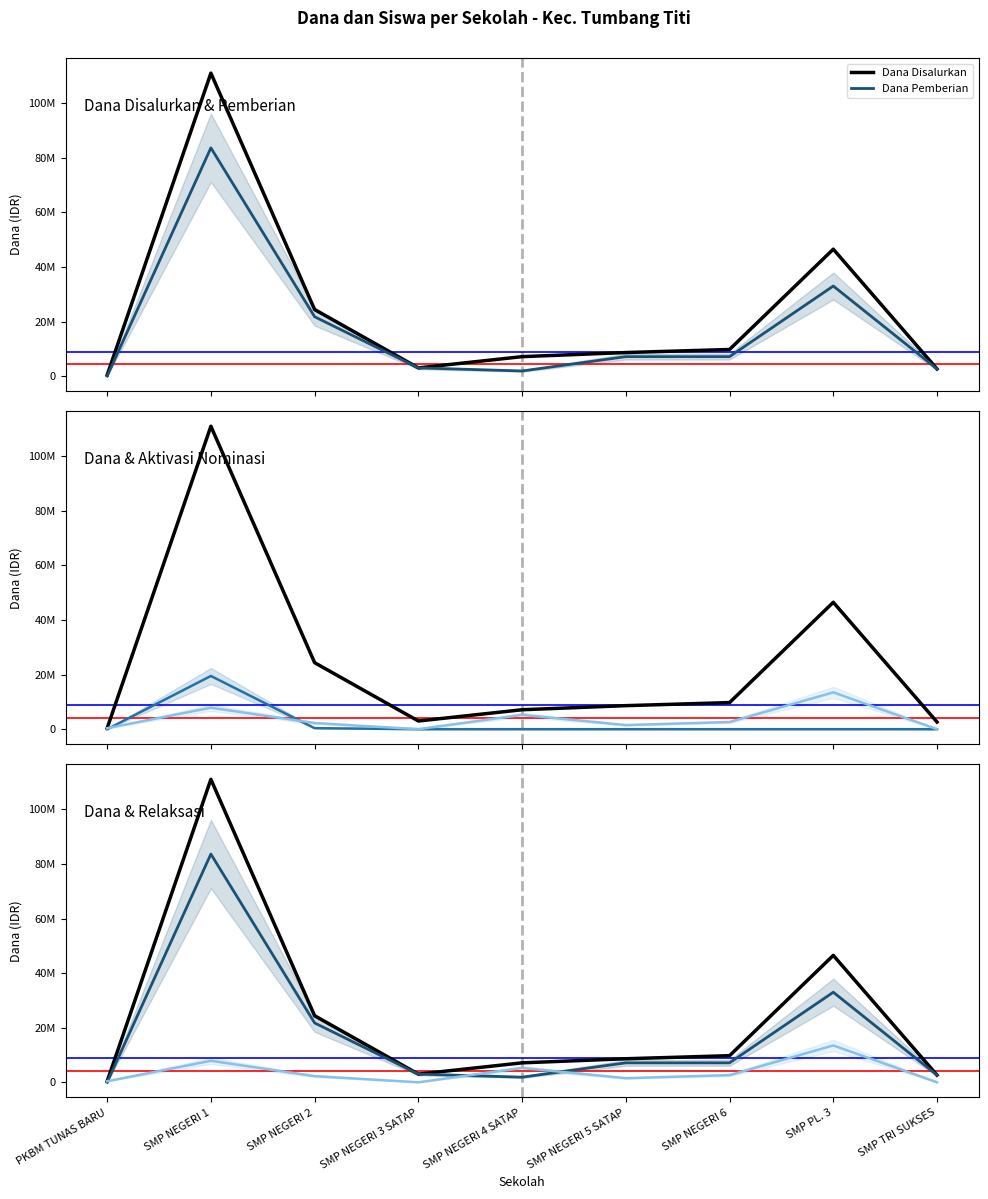

Count the number of categories in the chart.

9